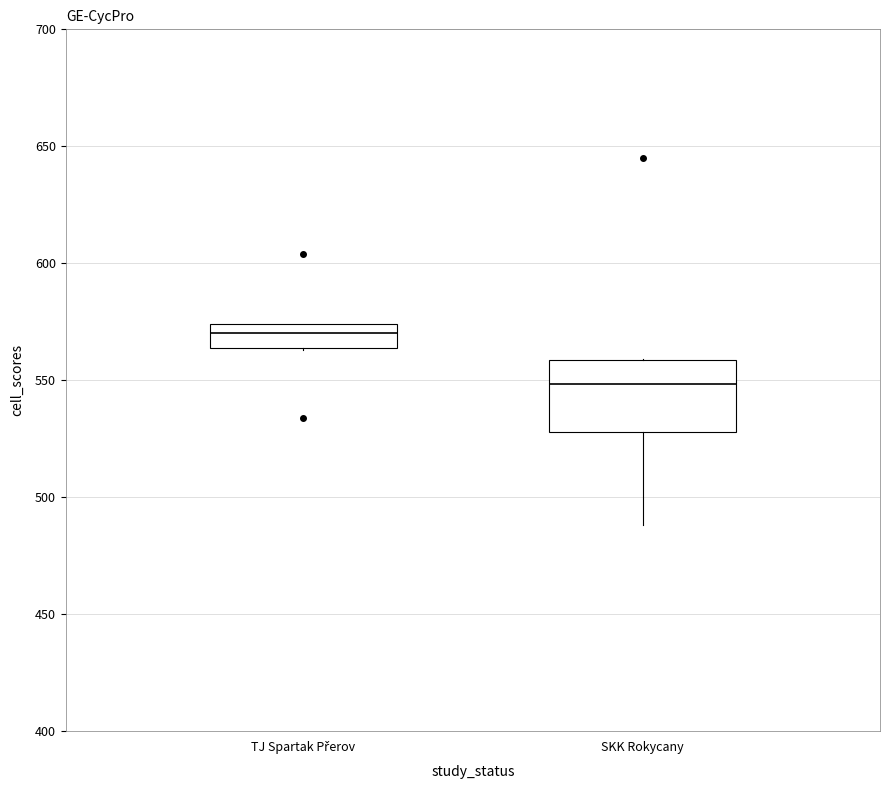

Which box has the highest median line?

TJ Spartak Přerov